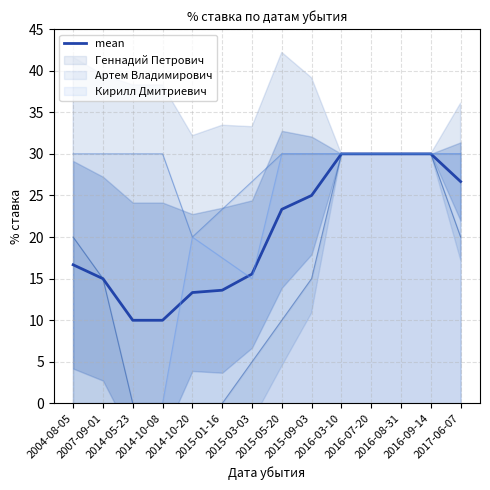

Rank the categories by value from highest to lowest.

2016-03-10, 2016-07-20, 2016-08-31, 2016-09-14, 2017-06-07, 2015-09-03, 2015-05-20, 2004-08-05, 2015-03-03, 2007-09-01, 2015-01-16, 2014-10-20, 2014-05-23, 2014-10-08